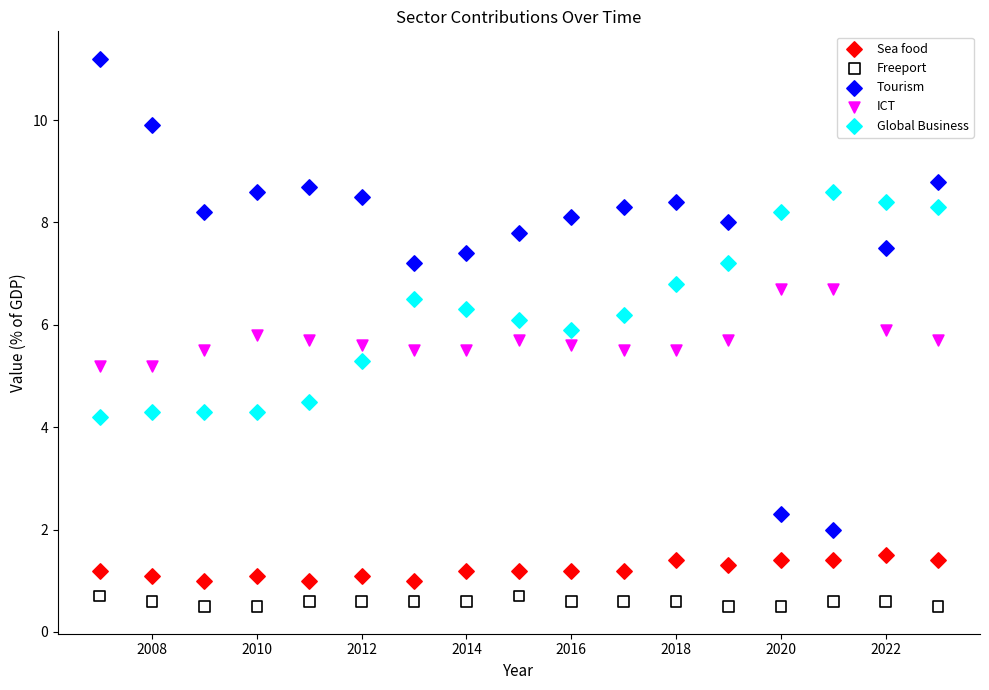

Across all data points, what is the range of X values (max minus min)?

16.0